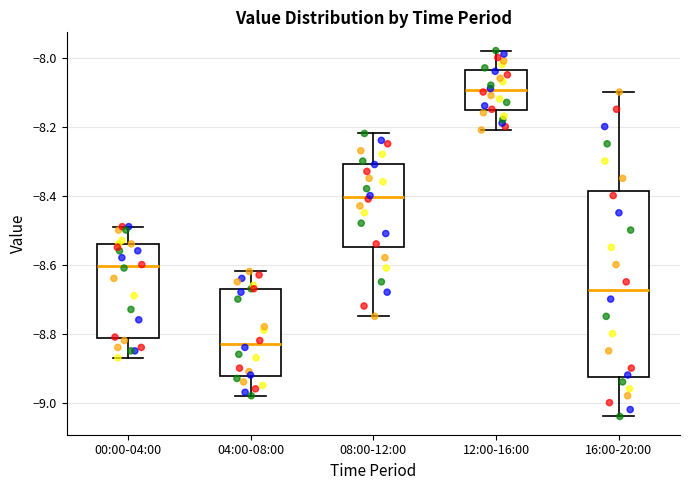

Reading left to right, transcribe this box plot: for each box, give where its median line is, the range the box spans, and where its two whiskers end, as read against the y-axis. The values are not printed on the chart, so give them approximately, as read against the axis.

00:00-04:00: median -8.60, box -8.82 to -8.54, whiskers -8.86 to -8.48
04:00-08:00: median -8.82, box -8.92 to -8.66, whiskers -8.98 to -8.62
08:00-12:00: median -8.40, box -8.54 to -8.30, whiskers -8.74 to -8.22
12:00-16:00: median -8.10, box -8.16 to -8.04, whiskers -8.20 to -7.98
16:00-20:00: median -8.68, box -8.92 to -8.38, whiskers -9.04 to -8.10